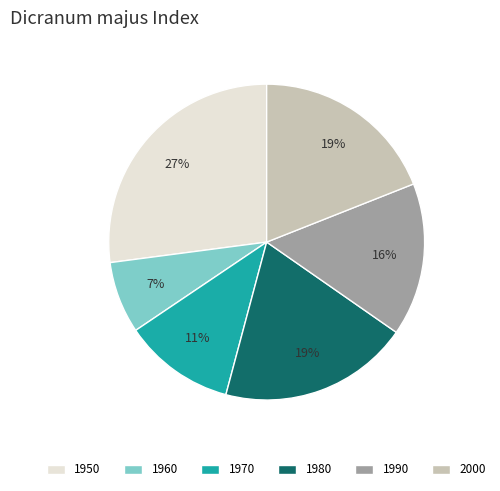

Is 1950 the majority of the pie?

No